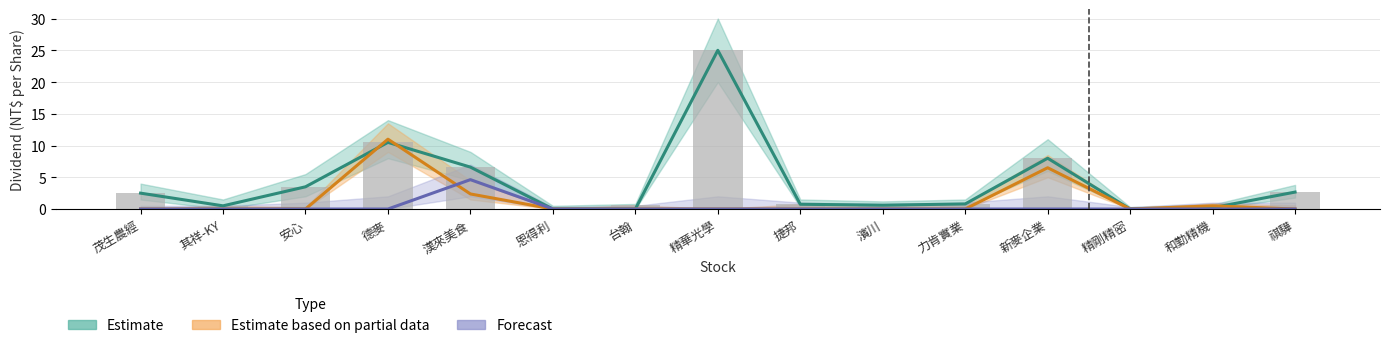

Count the number of categories in the chart.

15